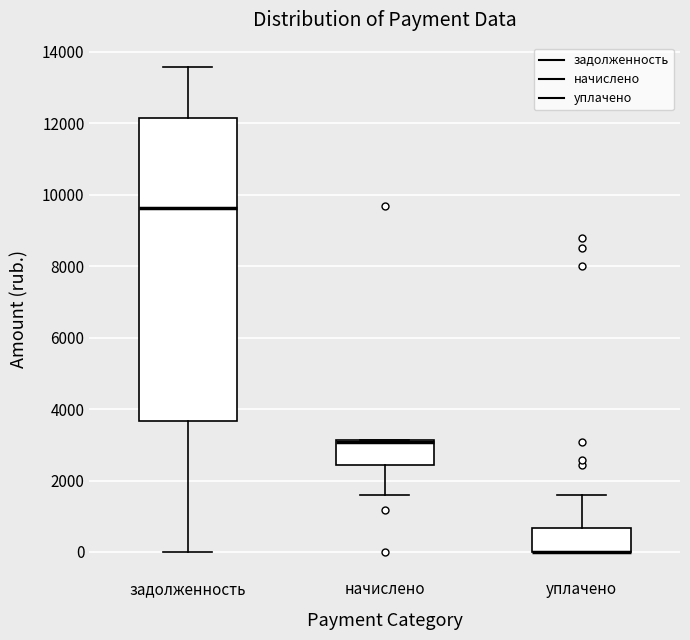

Reading left to right, transcribe this box plot: for each box, give where its median line is, the range the box spans, and where its two whiskers end, as read against the y-axis. The values are not printed on the chart, so give them approximately, as read against the axis.

задолженность: median 9600, box 3600 to 12200, whiskers 0 to 13600
начислено: median 3000 (drawn on the box's upper edge), box 2400 to 3200, whiskers 1600 to 3200
уплачено: median 0 (drawn on the box's lower edge), box 0 to 600, whiskers 0 to 1600